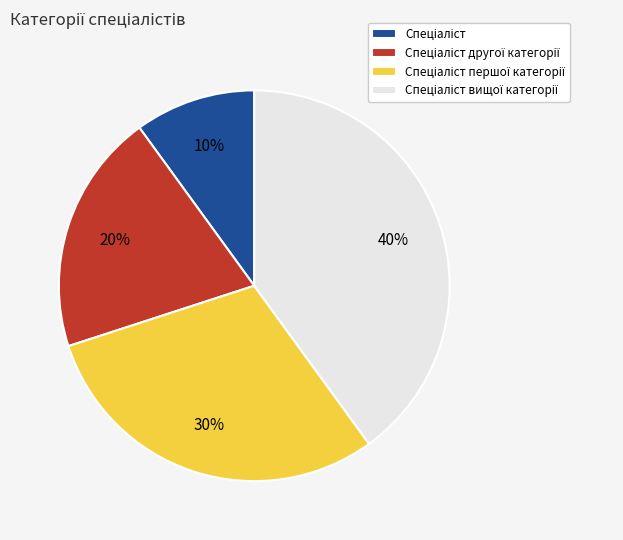

Does any single category account for the majority?

No